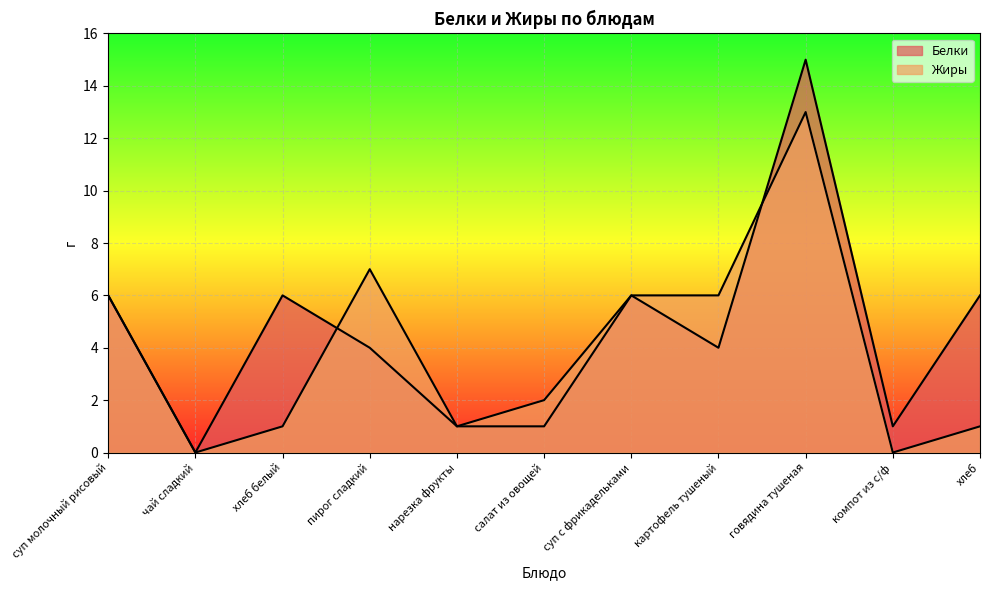

What are all the series names shown in the legend?

Белки, Жиры